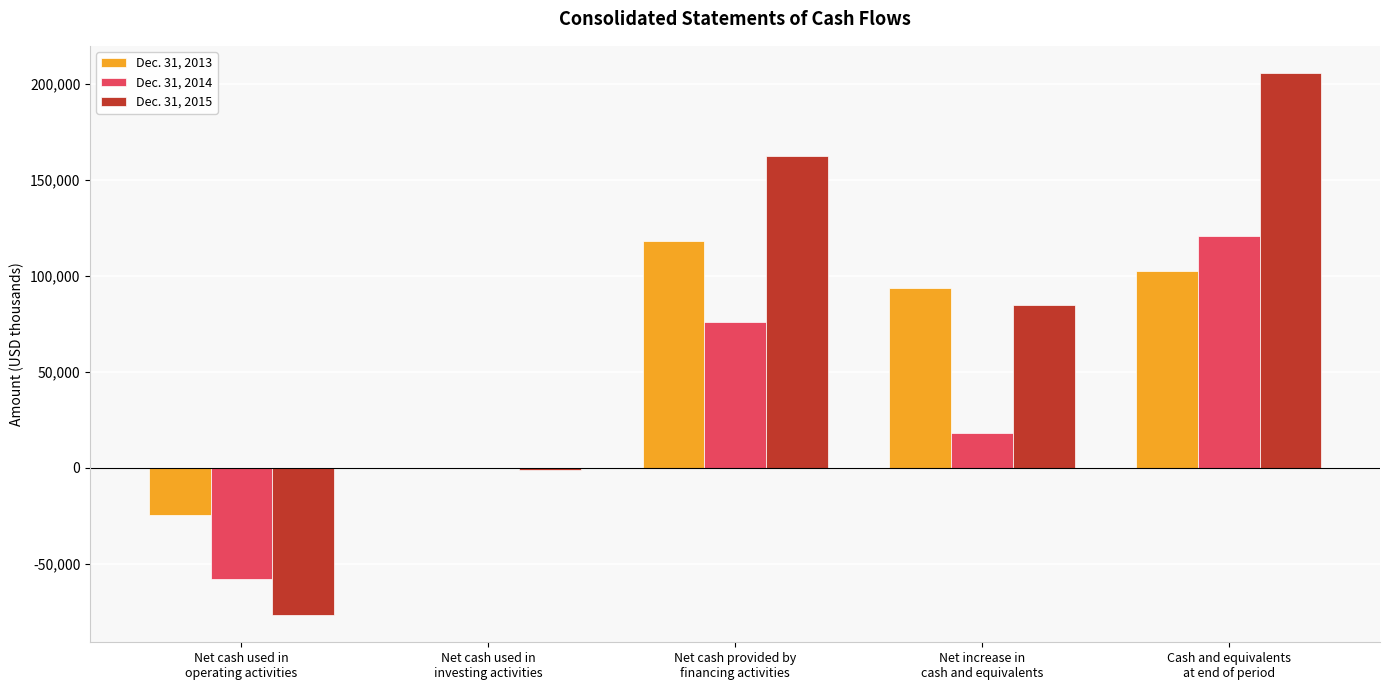

How many groups of bars are there?

5